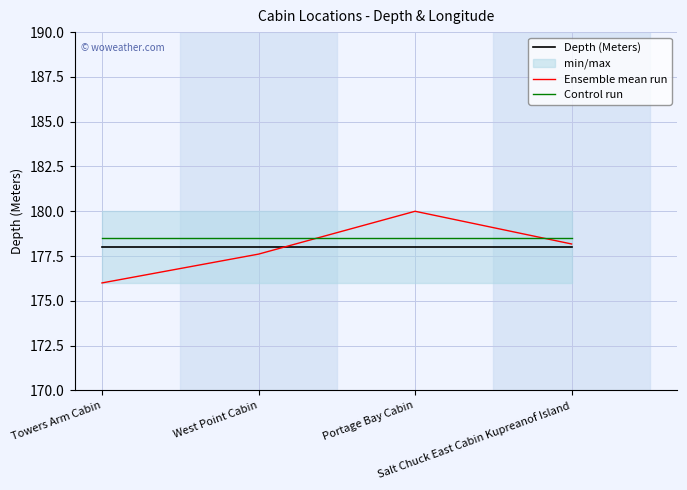

Which series has the largest total across all categories?

Control run